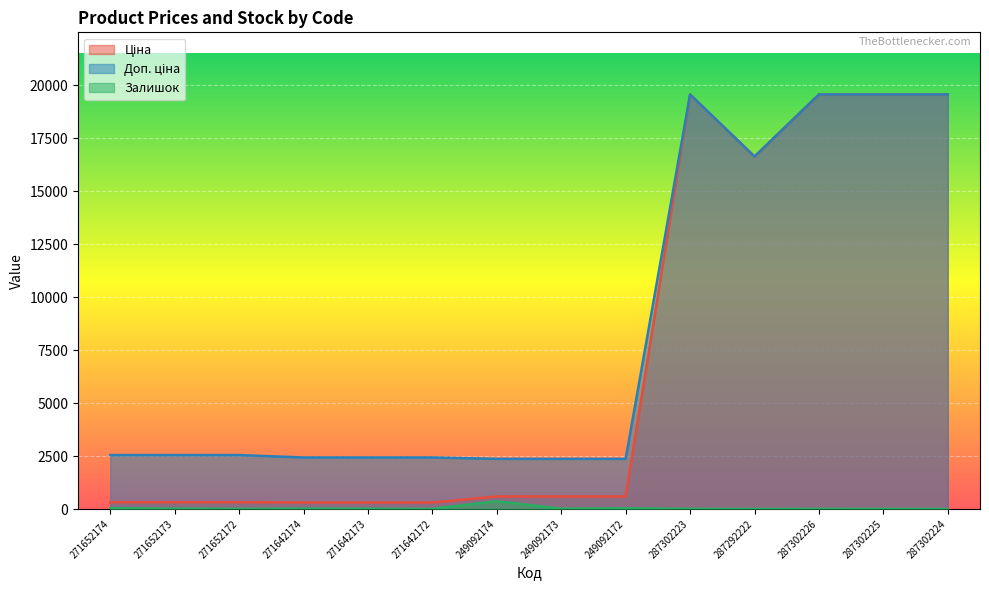

Which series changed the most between 271652173 and 287302223?

Ціна